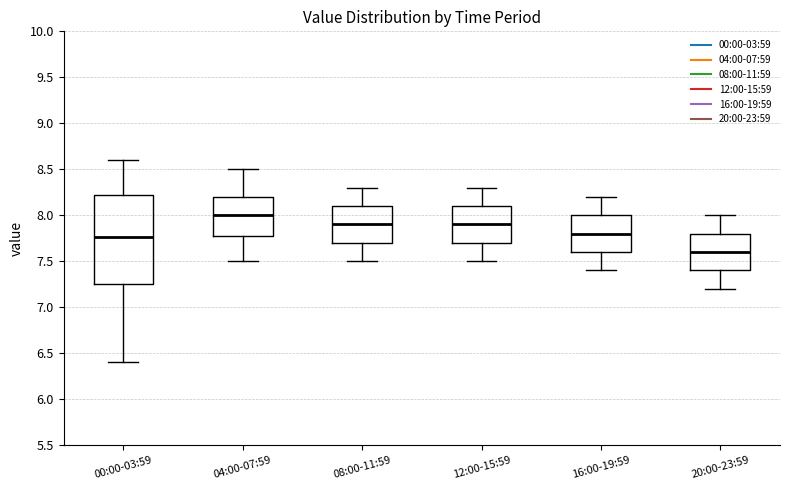

Reading left to right, transcribe this box plot: for each box, give where its median line is, the range the box spans, and where its two whiskers end, as read against the y-axis. The values are not printed on the chart, so give them approximately, as read against the axis.

00:00-03:59: median 7.75, box 7.25 to 8.20, whiskers 6.40 to 8.60
04:00-07:59: median 8.00, box 7.80 to 8.20, whiskers 7.50 to 8.50
08:00-11:59: median 7.90, box 7.70 to 8.10, whiskers 7.50 to 8.30
12:00-15:59: median 7.90, box 7.70 to 8.10, whiskers 7.50 to 8.30
16:00-19:59: median 7.80, box 7.60 to 8.00, whiskers 7.40 to 8.20
20:00-23:59: median 7.60, box 7.40 to 7.80, whiskers 7.20 to 8.00